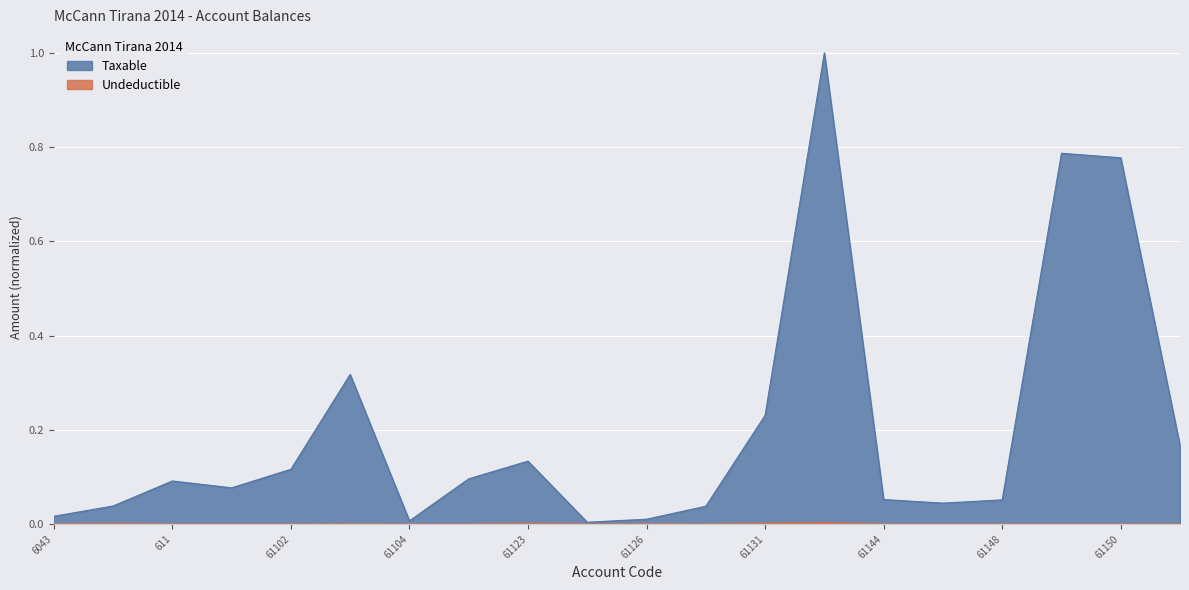

Is it true that Undeductible equals 0.0 at 61126?

False